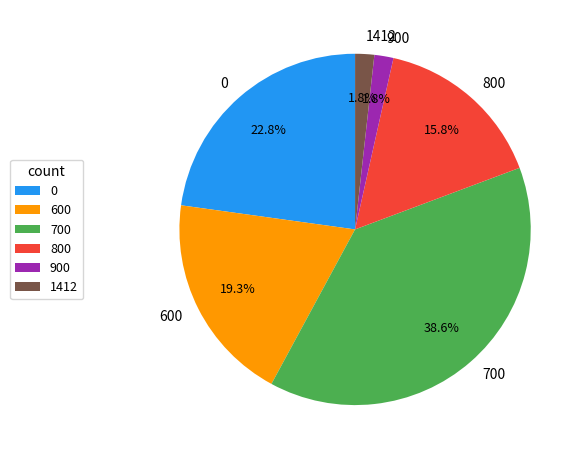

To the nearest percent, what is the difference between the largest and smallest slice percentages?

37%